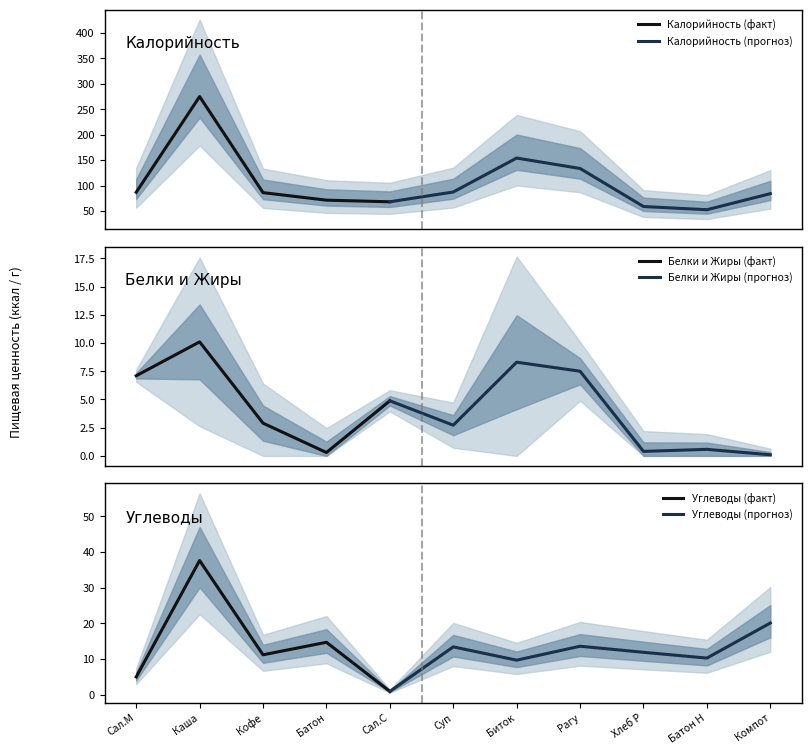

Where is Углеводы (факт) nearest to the value 19?

Батон